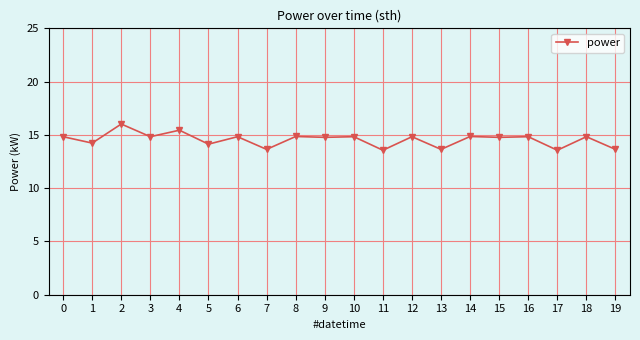

How many series are shown in this chart?

1